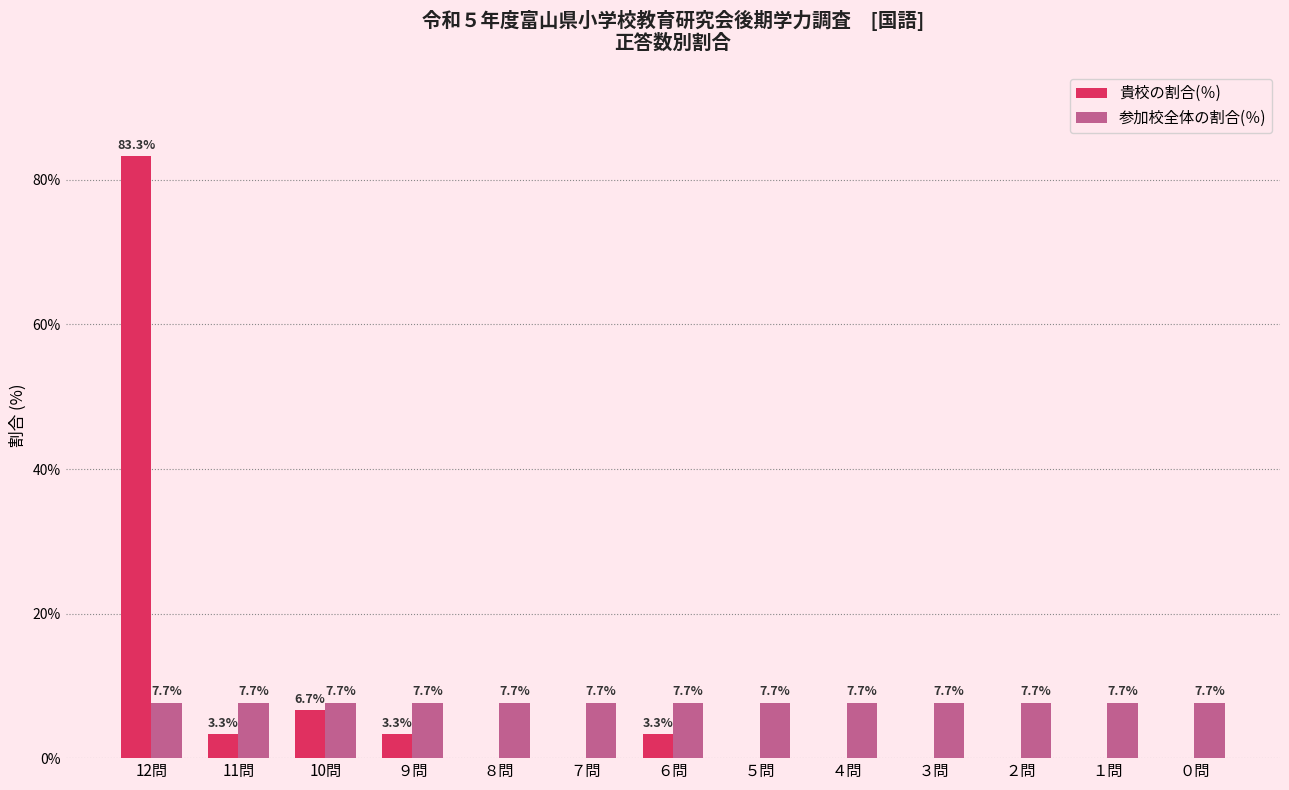

True or false: 貴校の割合(％) has a value of 0.0 at ８問.

True